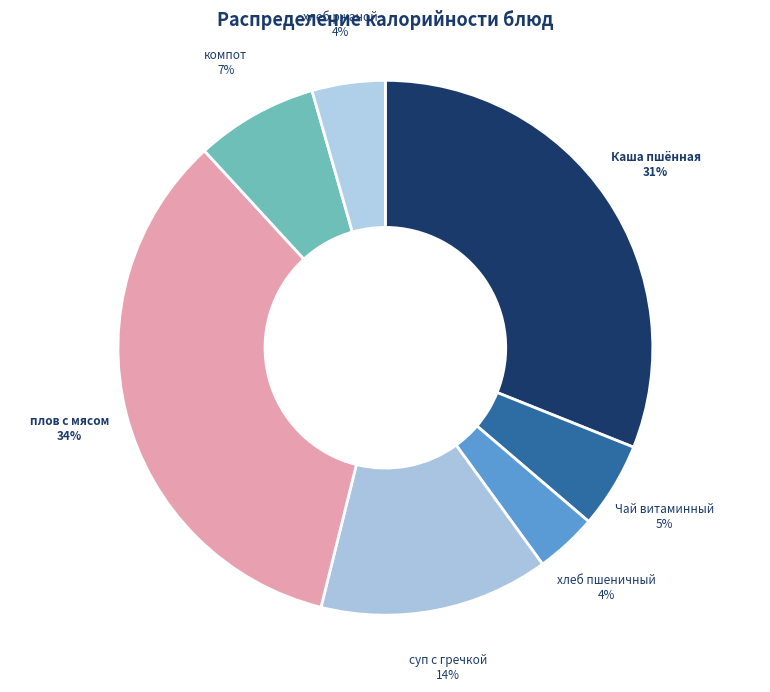

Which slice is the largest?

плов с мясом